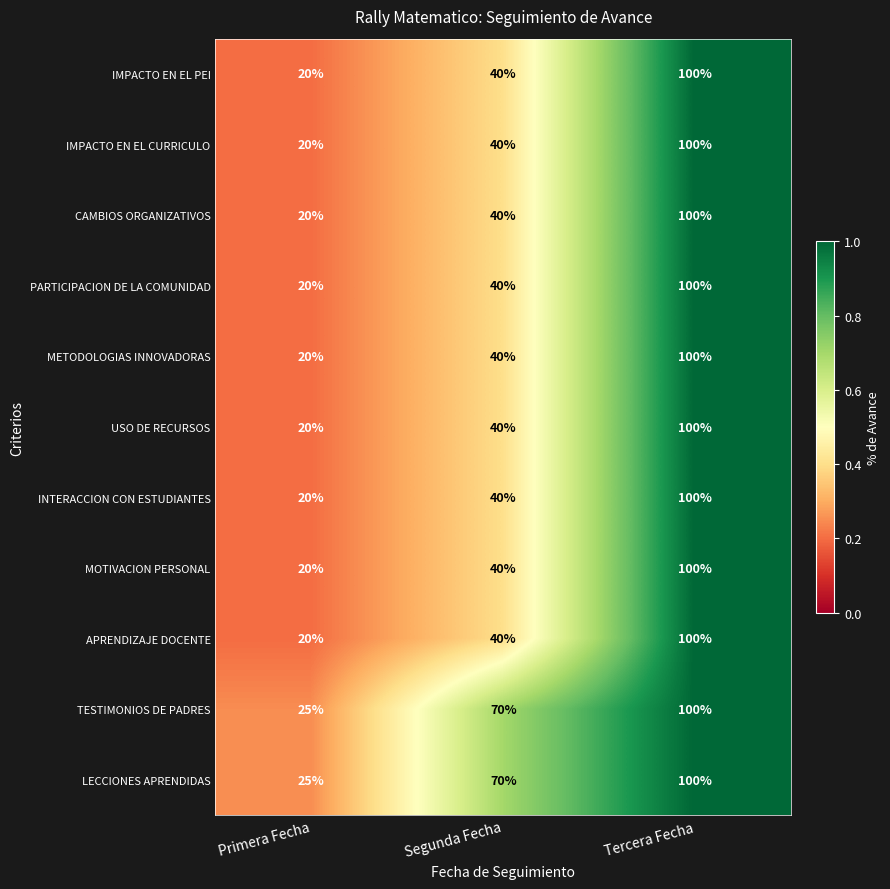

What is the difference between the METODOLOGIAS INNOVADORAS values at Primera Fecha and Segunda Fecha?

20